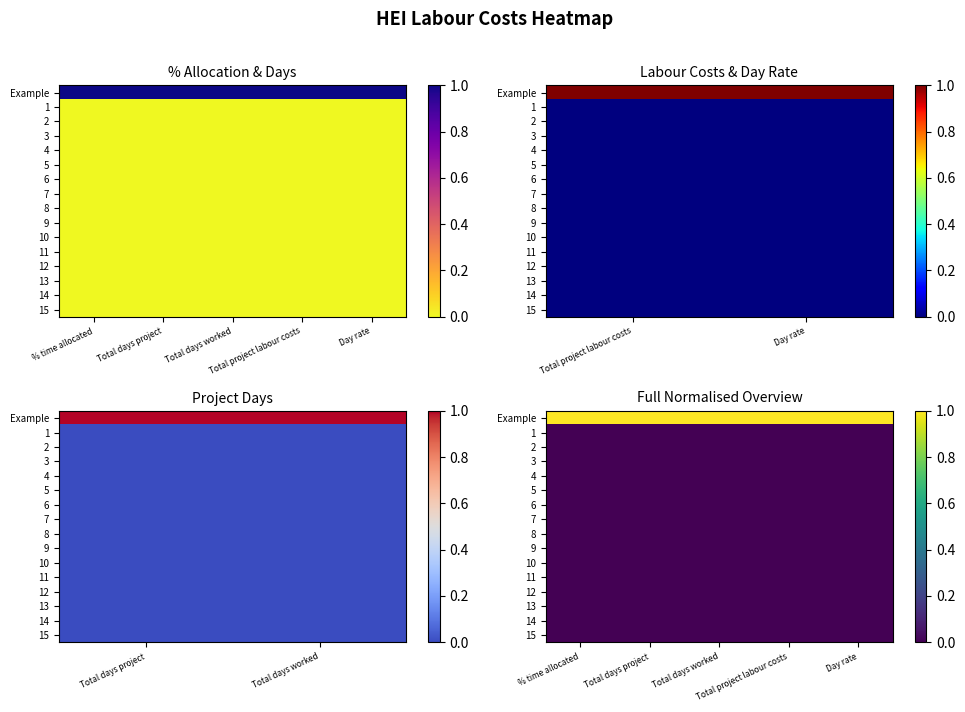

Which label corresponds to the largest value in the chart?

% time allocated